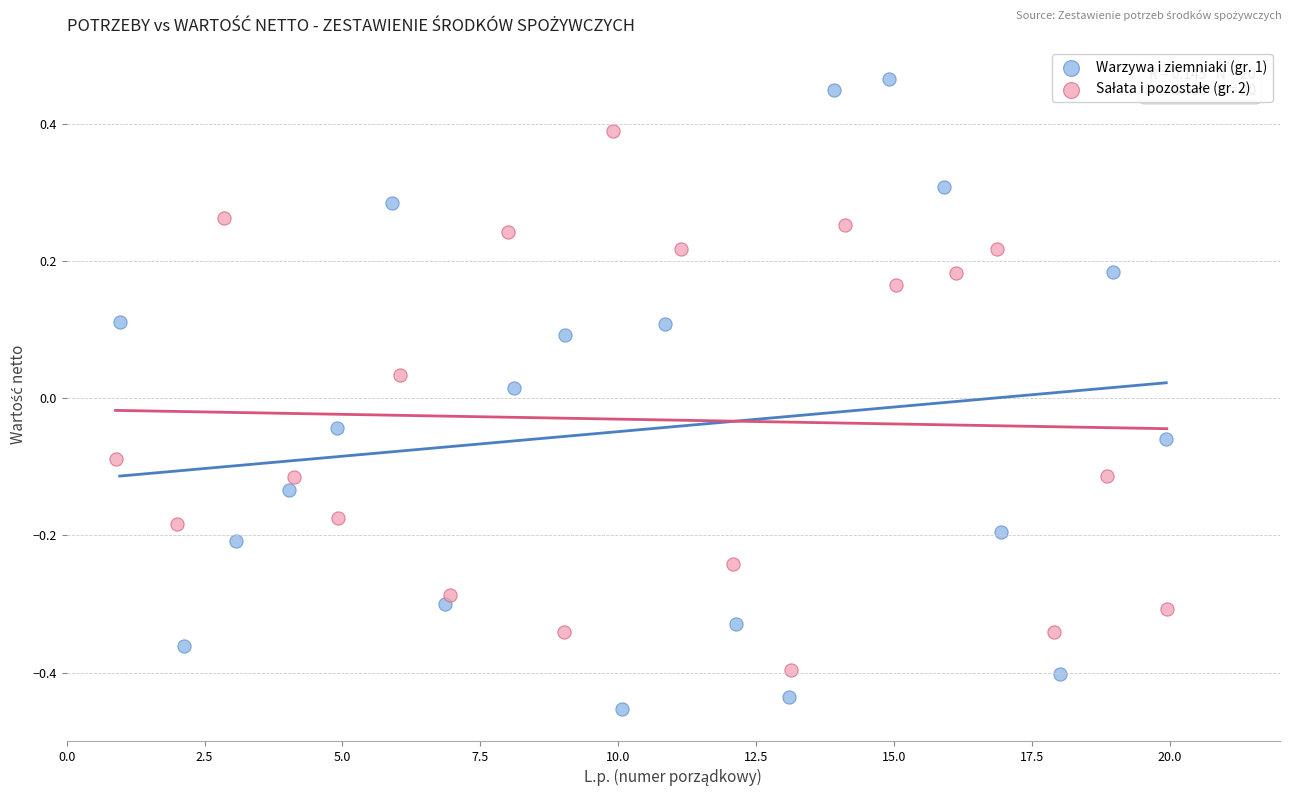

Which series has the widest spread of Y values?

Warzywa i ziemniaki (gr. 1)